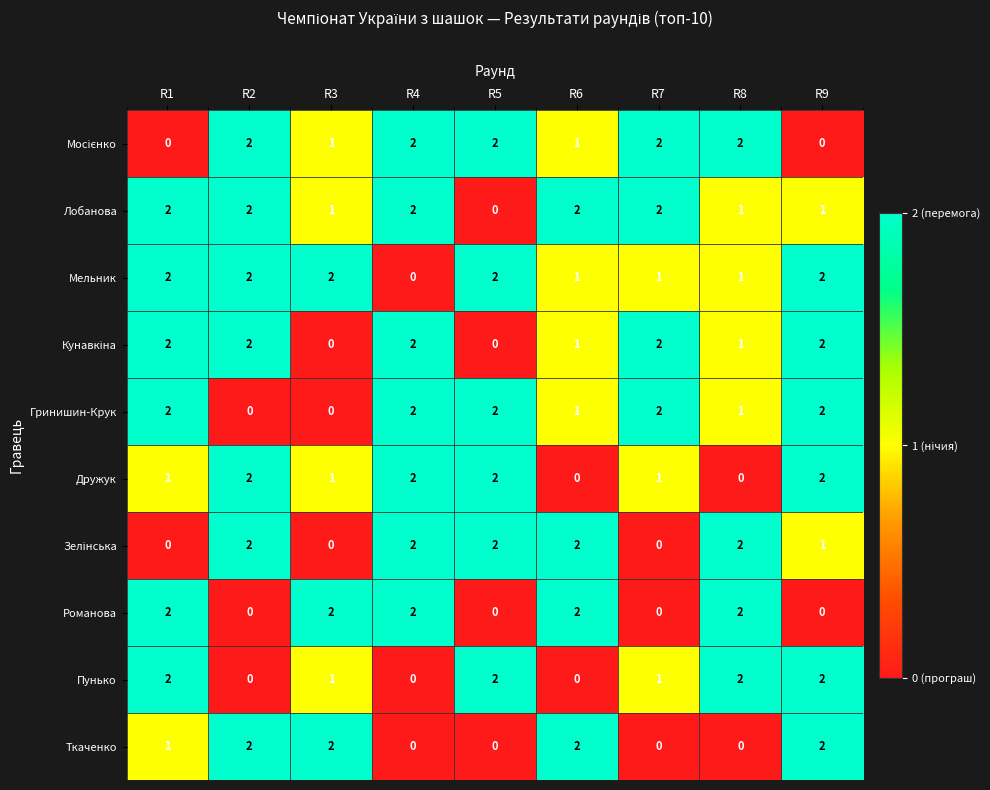

Is it true that Пунько equals -1 at R4?

False